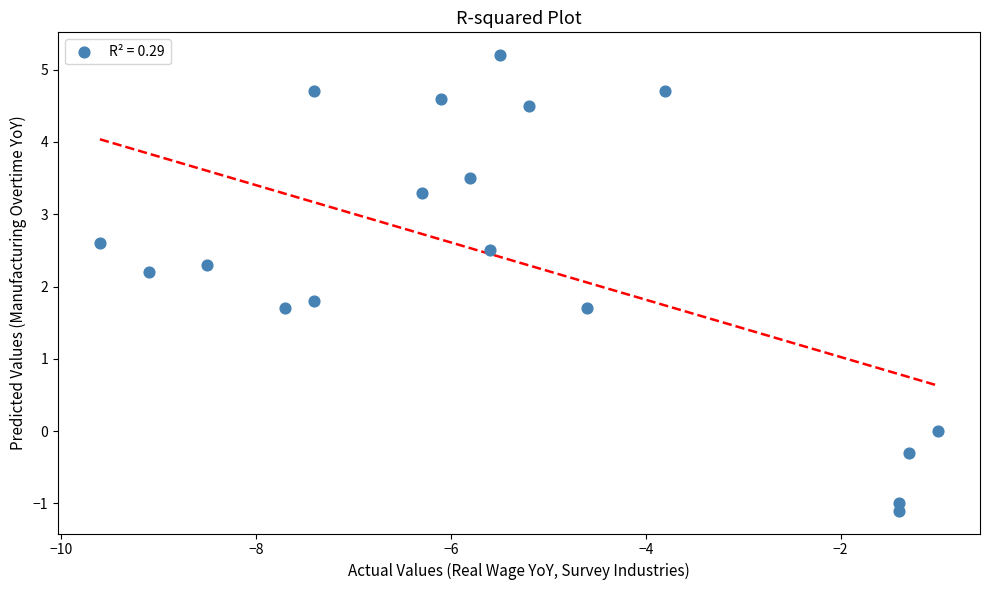

What is the range of Y values (max minus min)?

6.3